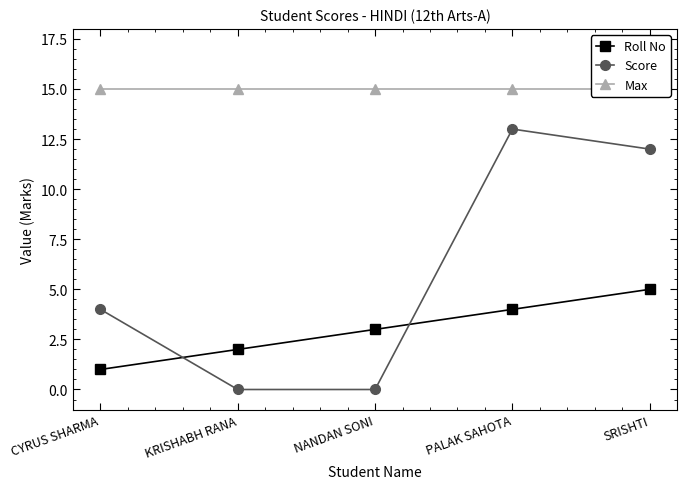

Reading right to left, transcribe all the data shown in this chart.

Roll No: SRISHTI=5	PALAK SAHOTA=4	NANDAN SONI=3	KRISHABH RANA=2	CYRUS SHARMA=1
Score: SRISHTI=12	PALAK SAHOTA=13	NANDAN SONI=0	KRISHABH RANA=0	CYRUS SHARMA=4
Max: SRISHTI=15	PALAK SAHOTA=15	NANDAN SONI=15	KRISHABH RANA=15	CYRUS SHARMA=15